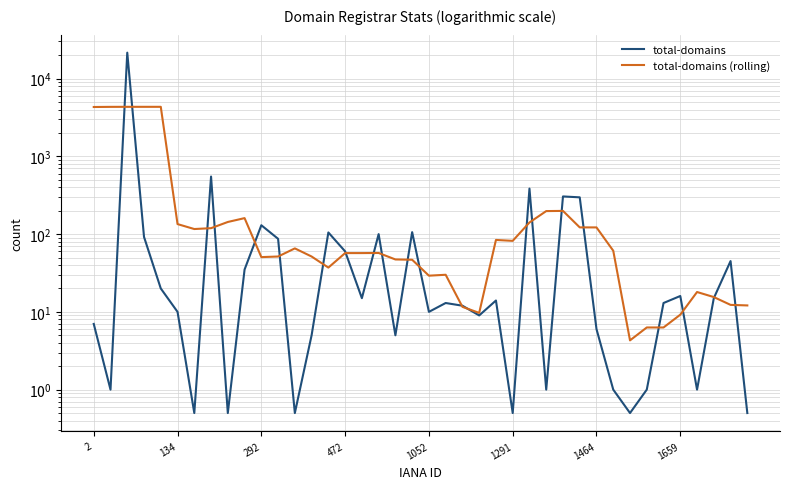

Rank the series by their maximum value, from highest to lowest.

total-domains, total-domains (rolling)